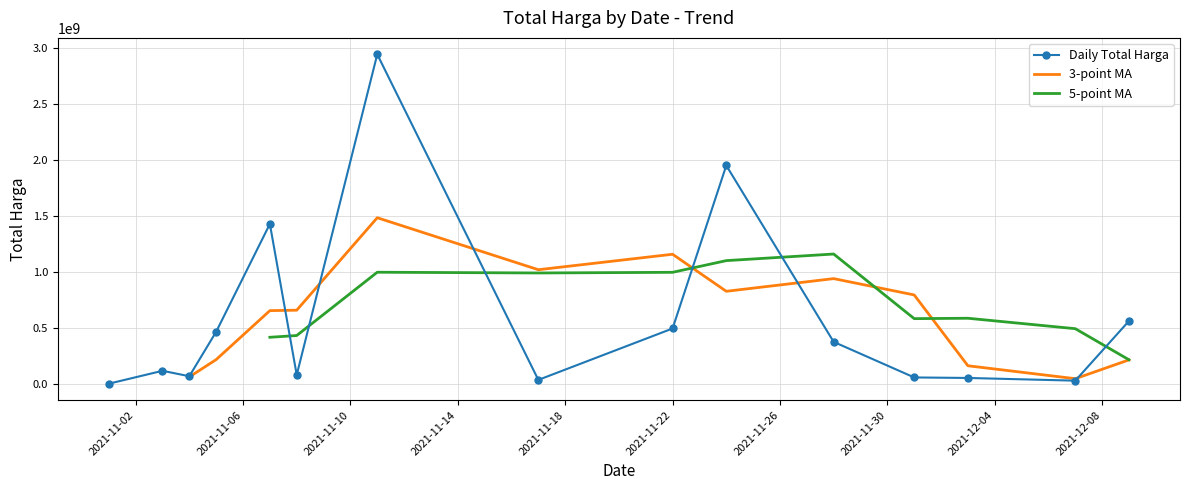

In 5-point MA, how many points are higher than both neighbors (excluding endpoints)?

3